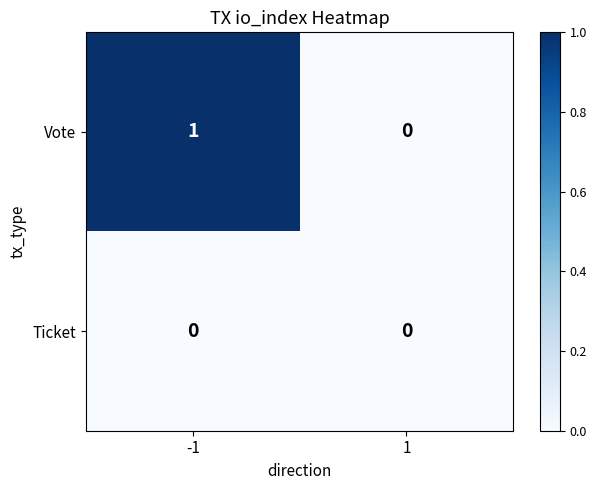

Which series changed the most between -1 and 1?

Vote